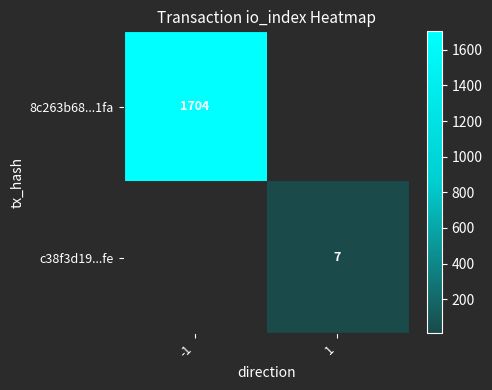

Is it true that c38f3d19...fe equals 7 at 1?

True